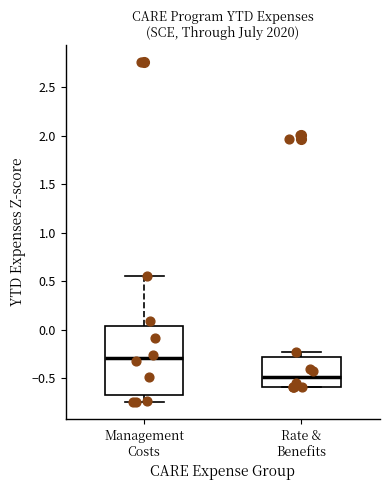

Comparing the boxes themselves (not the whiskers), which one is the tallest?

Management Costs